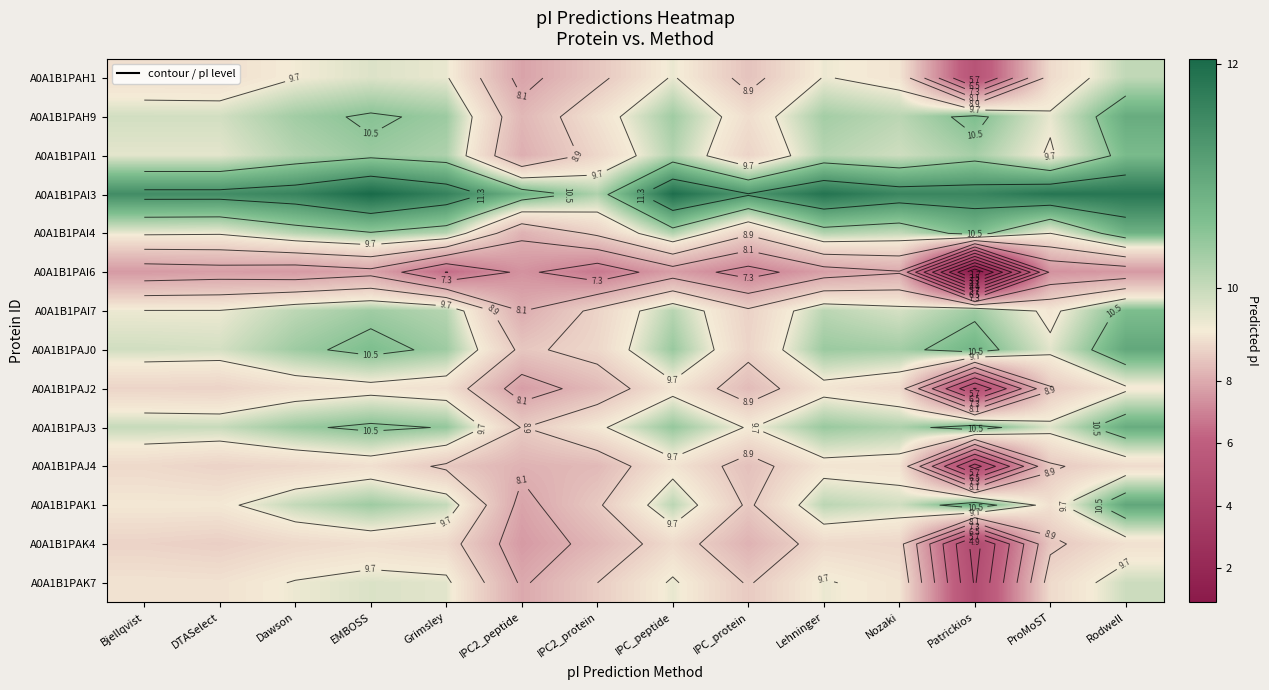

At which category does the chart reach its peak across all series?

EMBOSS